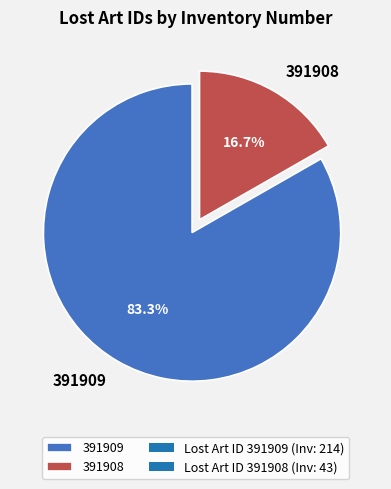

Do 391909 and 391908 together represent more than half of the pie?

Yes